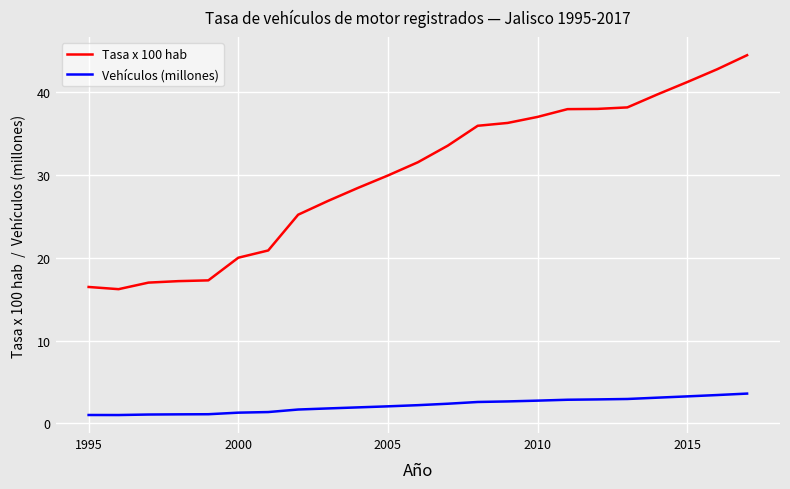

True or false: Vehículos (millones) and Tasa x 100 hab intersect in this chart.

False